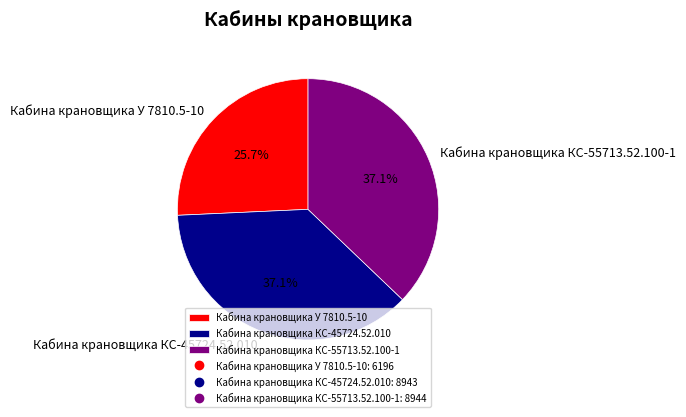

Between Кабина крановщика У 7810.5-10 and Кабина крановщика КС-45724.52.010, which is larger?

Кабина крановщика КС-45724.52.010